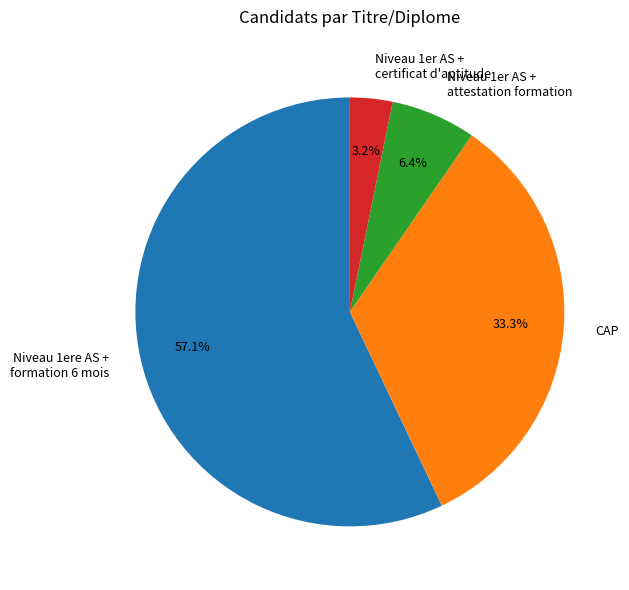

Which slice is the largest?

Niveau 1ere AS + formation 6 mois